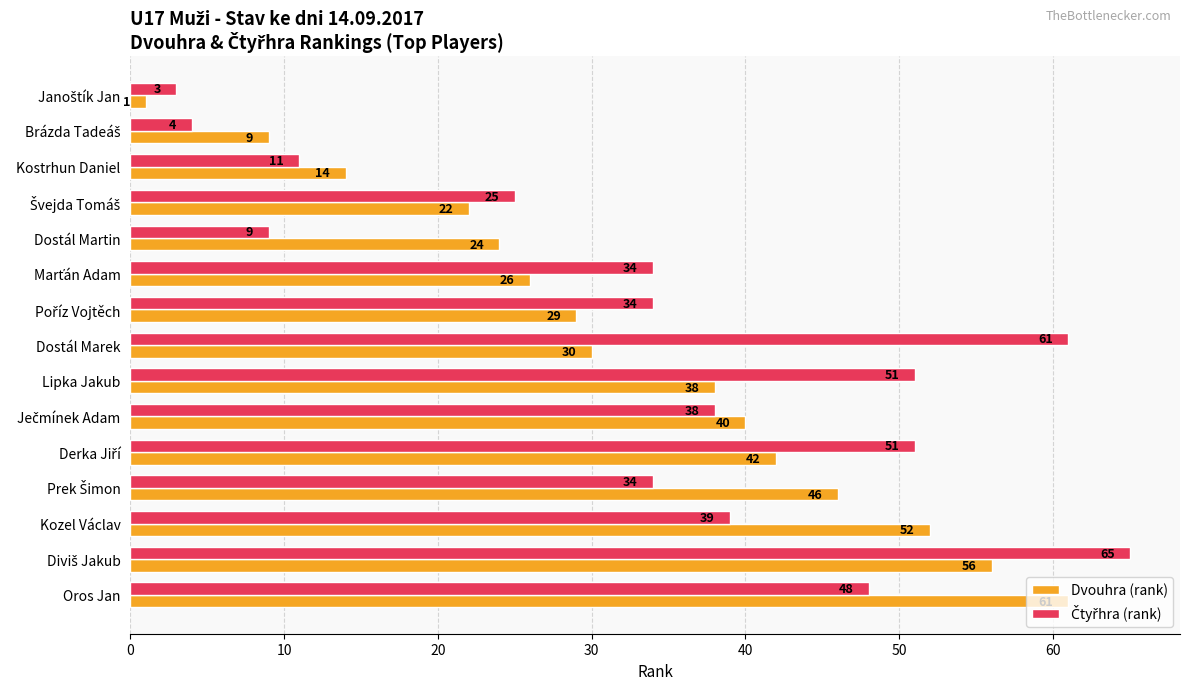

How many categories are shown in the chart?

15